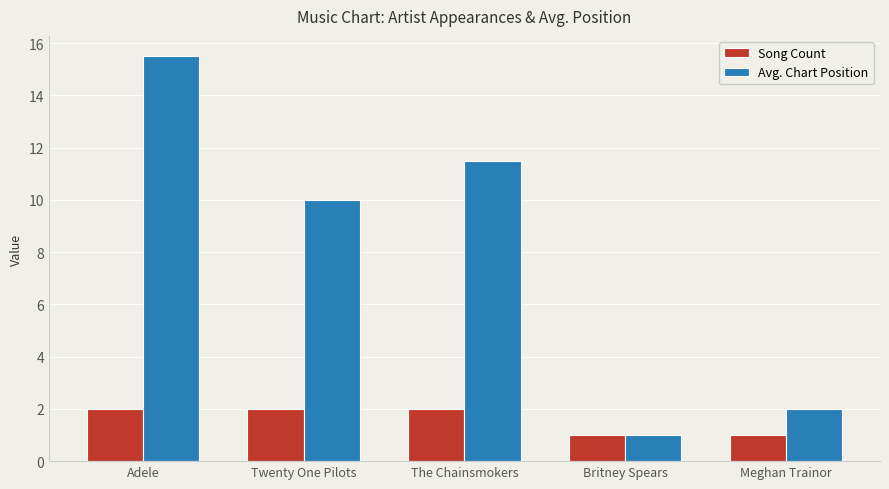

What is the difference between the Song Count values at Britney Spears and Adele?

1.0